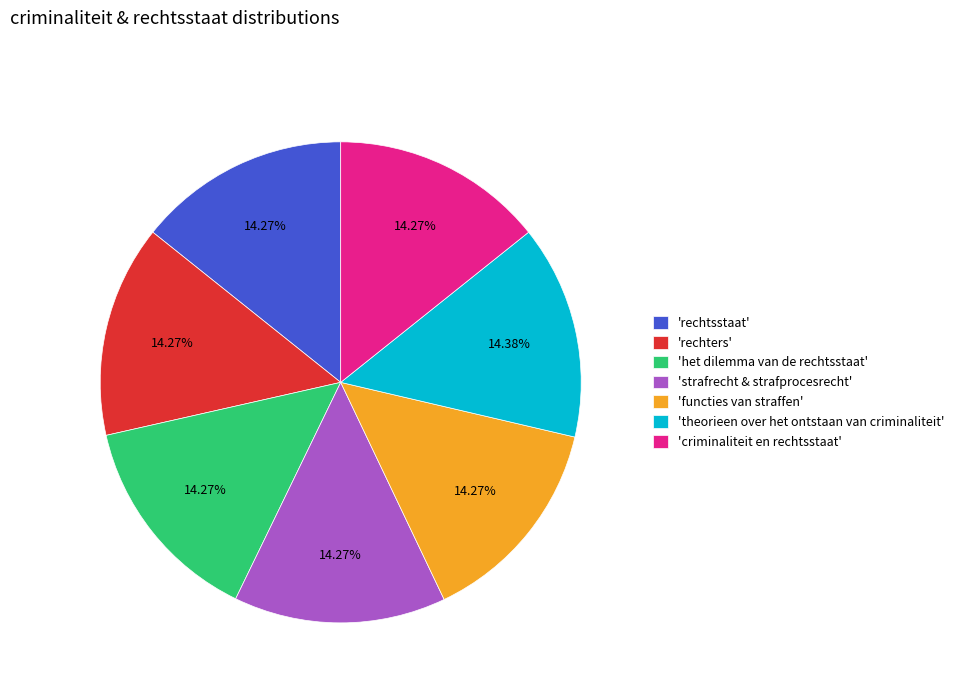

Combined, do 'theorieen over het ontstaan van criminaliteit' and 'strafrecht & strafprocesrecht' account for over 50%?

No